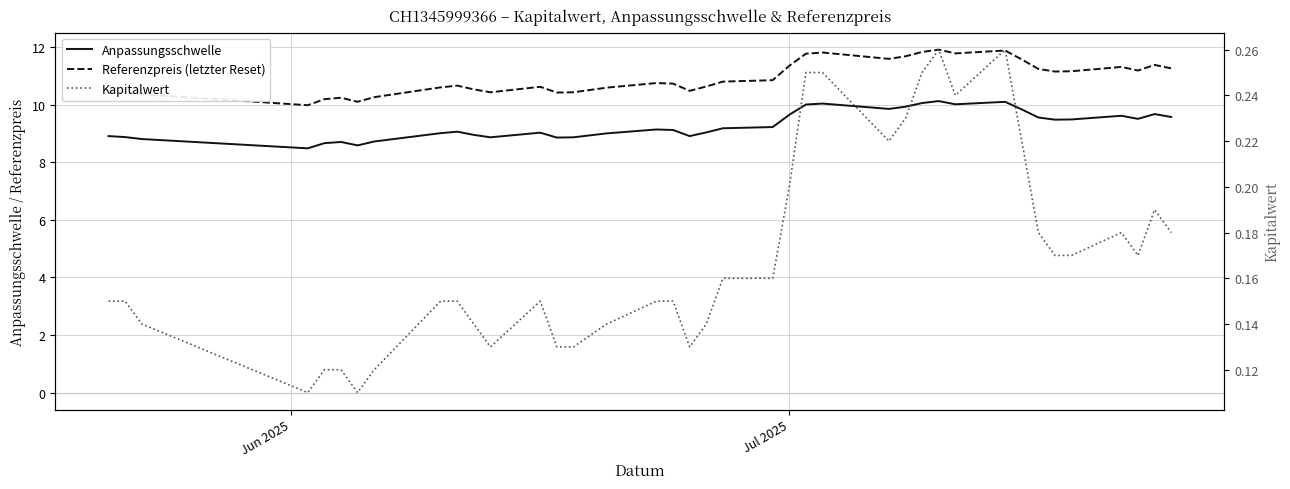

What is the difference between the maximum and minimum values in the Kapitalwert series?

0.2